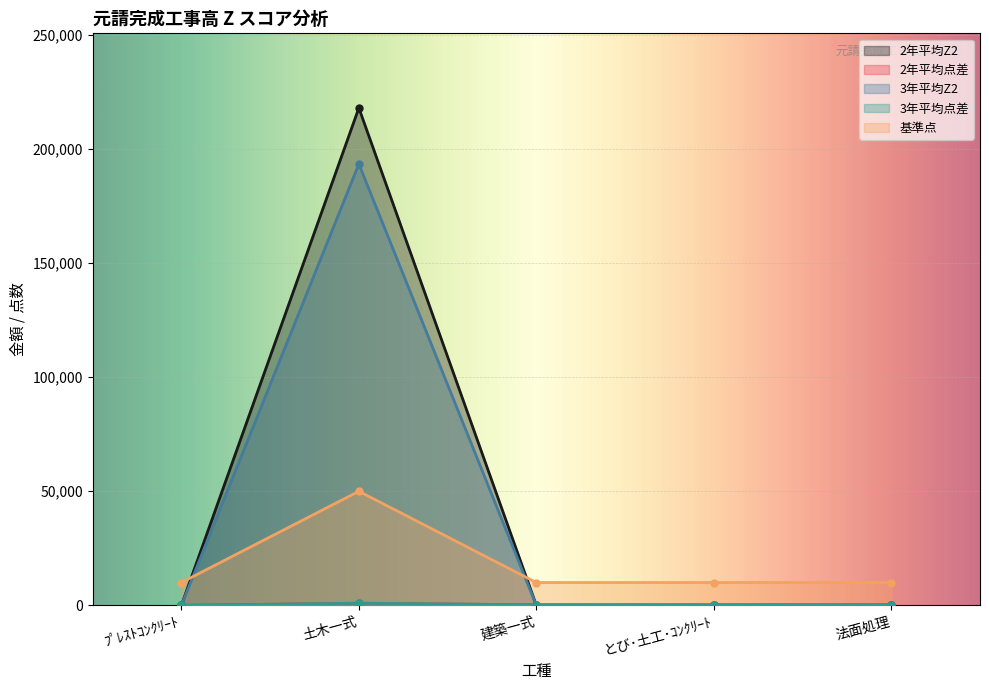

What is the difference between the highest and lowest values at 法面処理?

10000